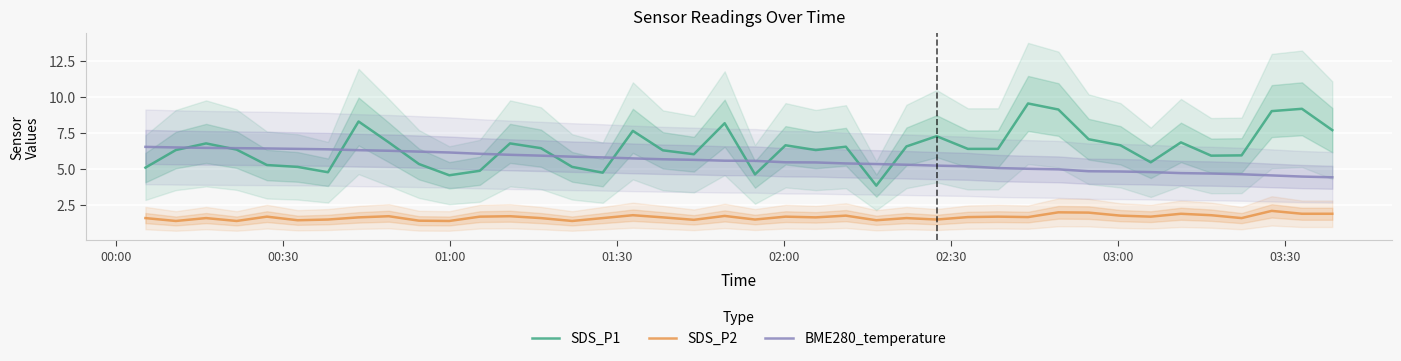

True or false: BME280_temperature and SDS_P2 intersect in this chart.

False